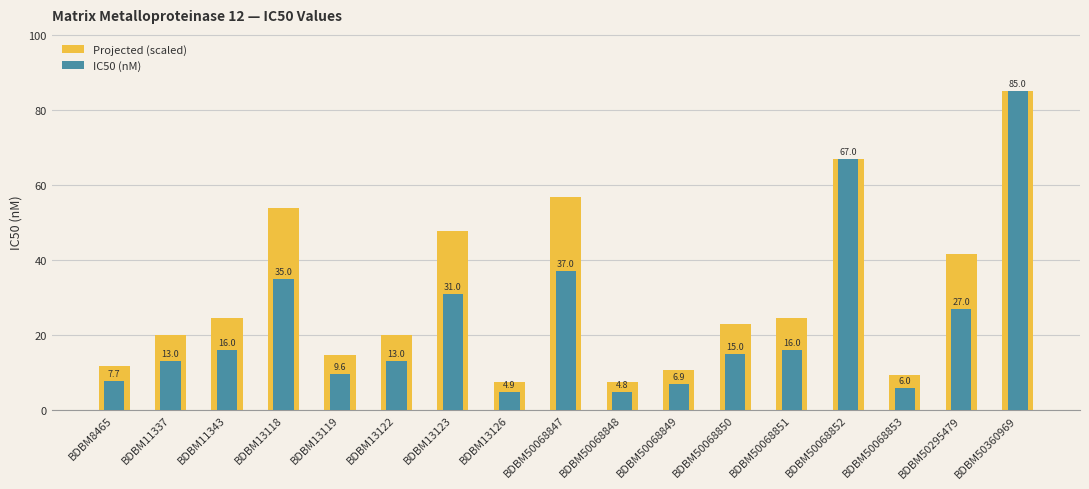

At which label does IC50 (nM) reach its minimum?

BDBM50068848